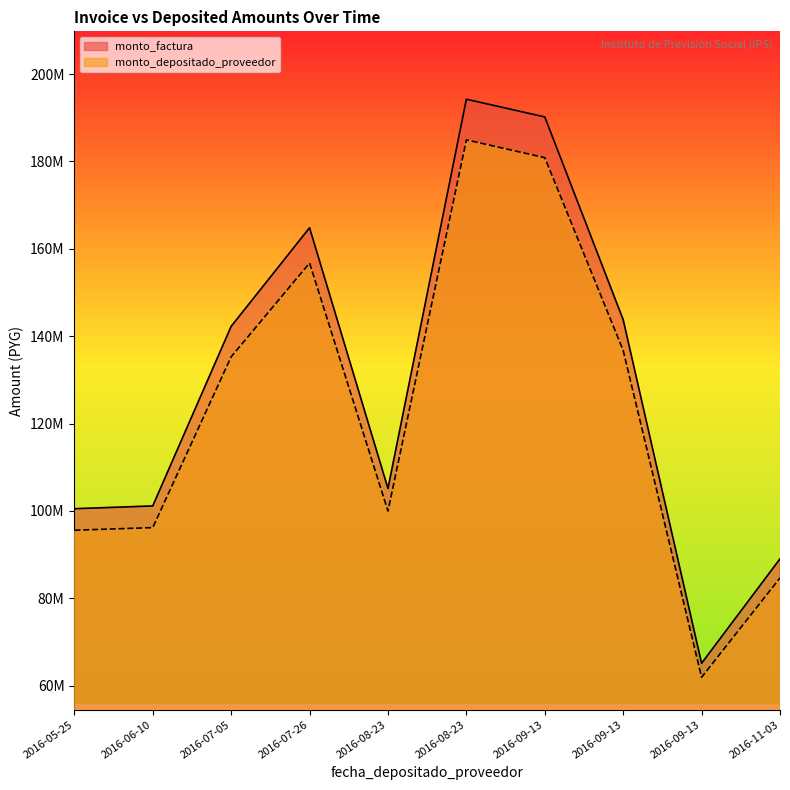

Which label corresponds to the smallest value in the chart?

2016-09-13